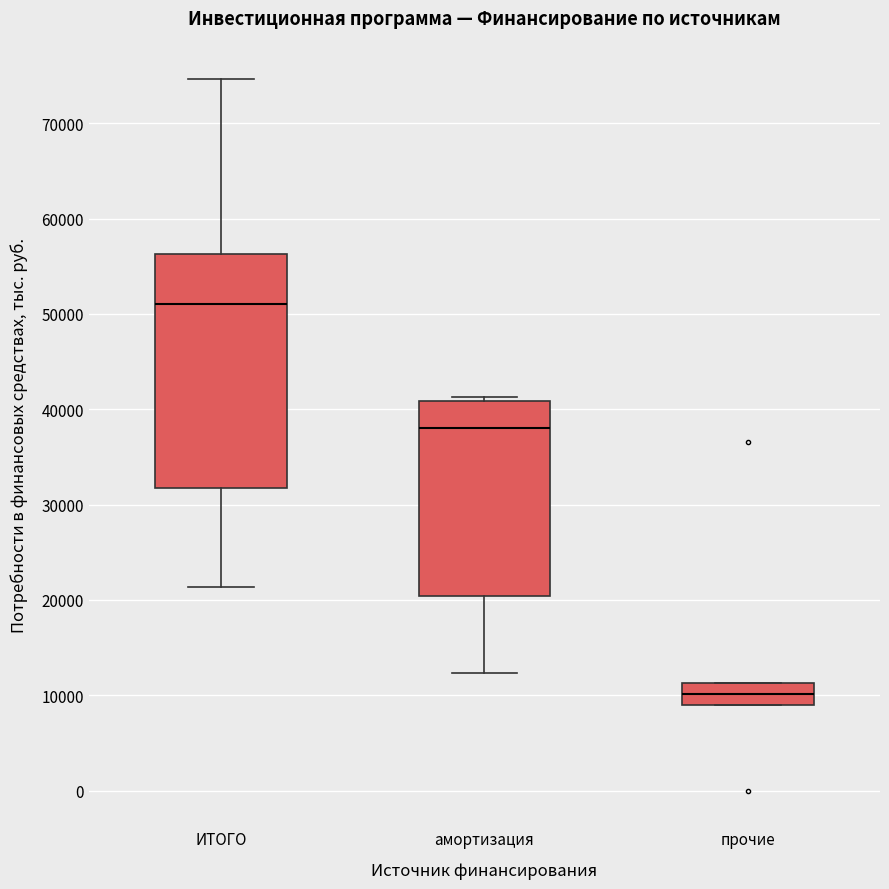

Reading left to right, read every box against the y-axis: the position of its median line, the range the box covers, and the ends of its whiskers. The values are not printed on the chart, so give them approximately, as read against the axis.

ИТОГО: median 51000, box 32000 to 56000, whiskers 21000 to 75000
амортизация: median 38000, box 20000 to 41000, whiskers 12000 to 41000 (just above the box's upper edge)
прочие: median 10000, box 9000 to 11000, whiskers 9000 to 11000